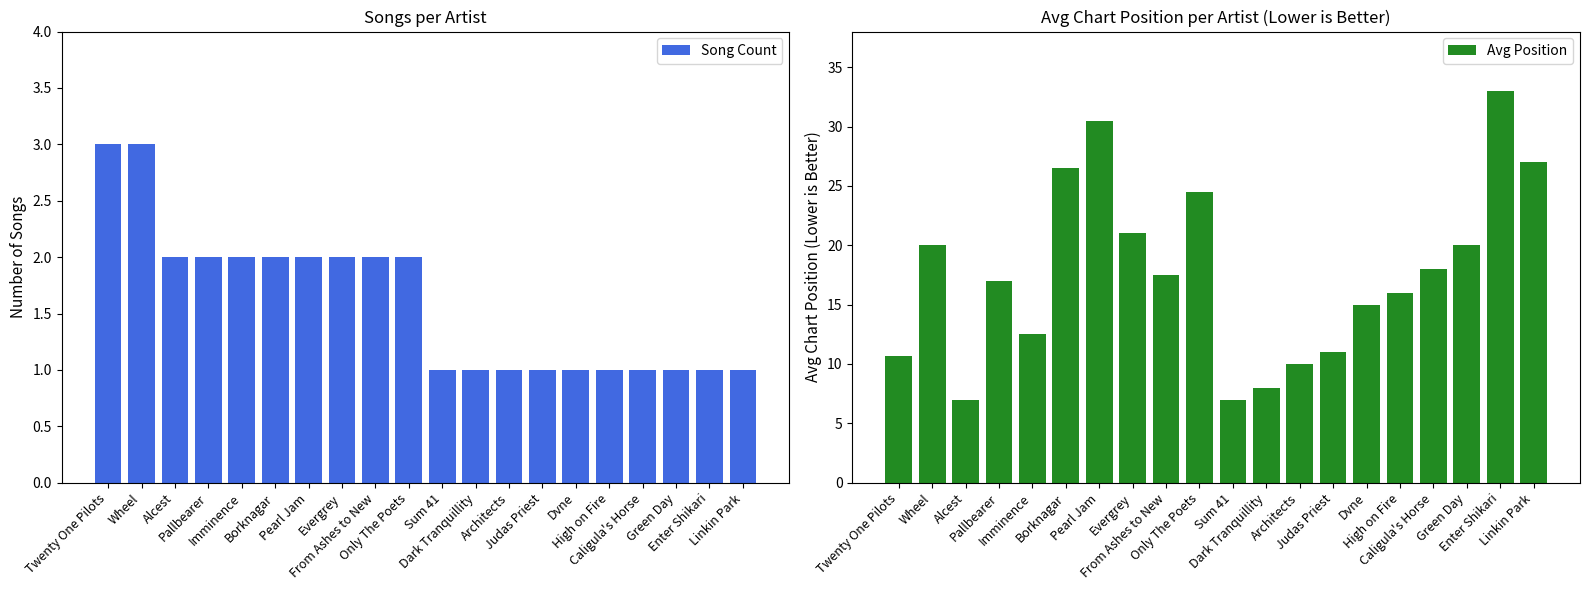

What is the total value across all series at Pallbearer?

19.0